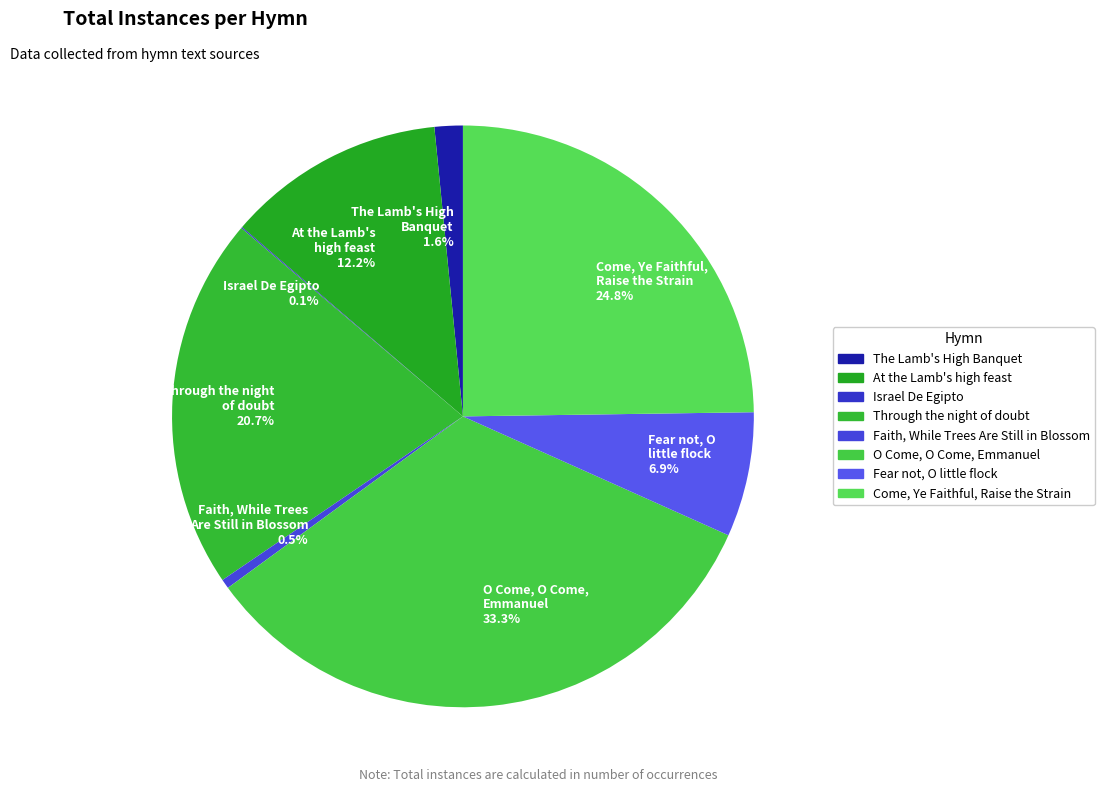

Does Come, Ye Faithful, Raise the Strain 24.8% account for over 50% of the chart?

No